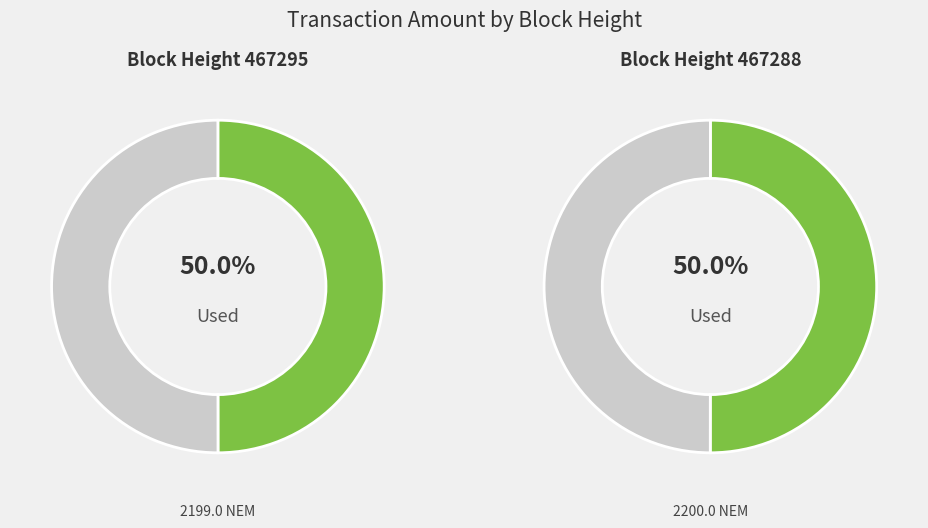

True or false: 467295 accounts for 41% of the total.

False